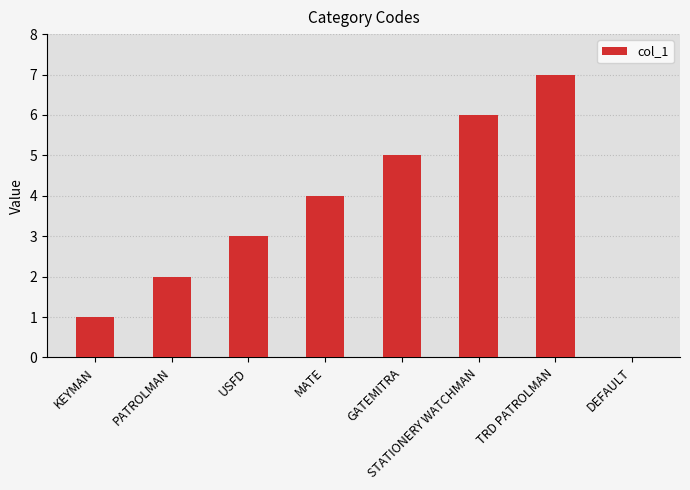

Does the chart contain stacked bars?

No